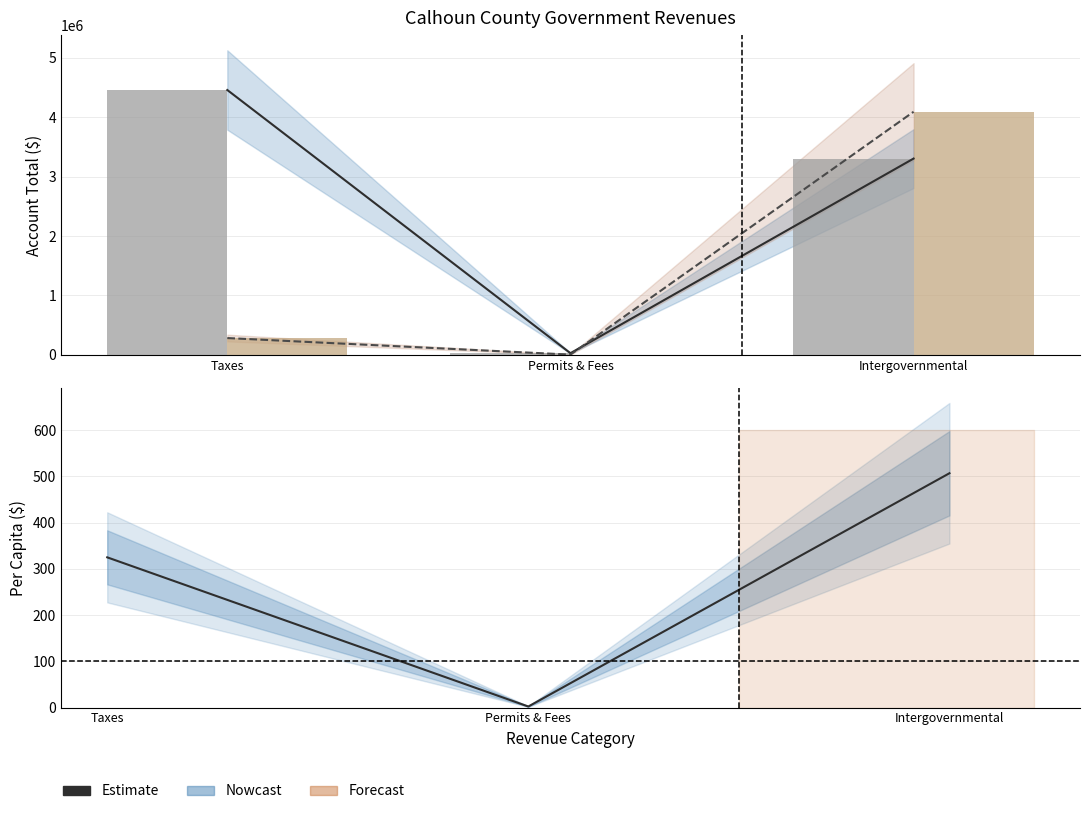

List the labels in order of Estimate value, smallest first.

Permits & Fees, Taxes, Intergovernmental